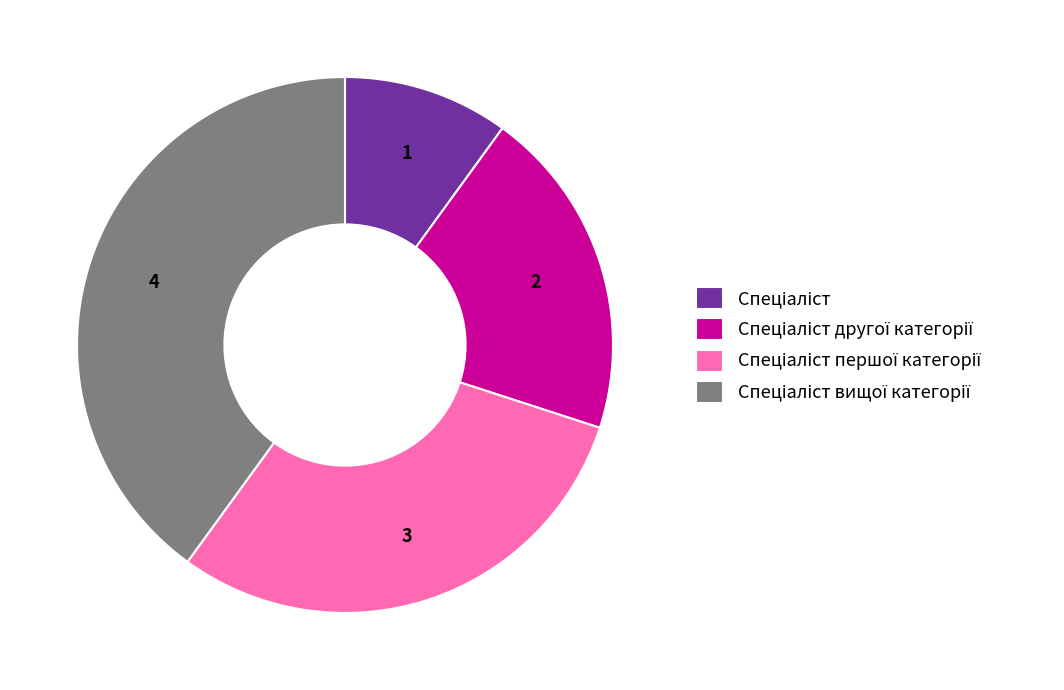

Is there any slice that represents more than half of the pie?

No